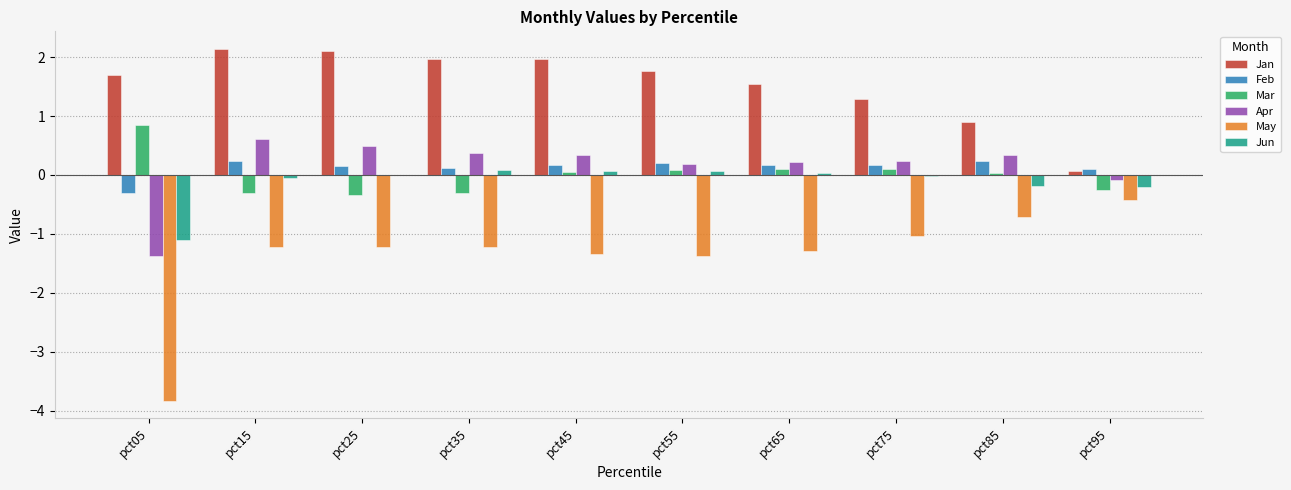

What is the approximate value of Apr at pct65?

0.2